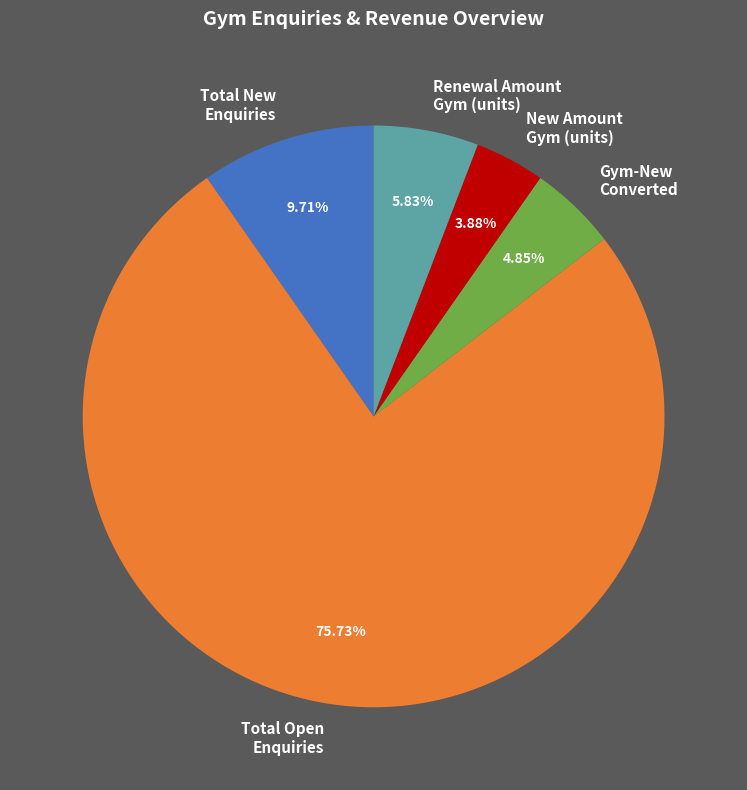

Which category accounts for the majority?

Total Open Enquiries